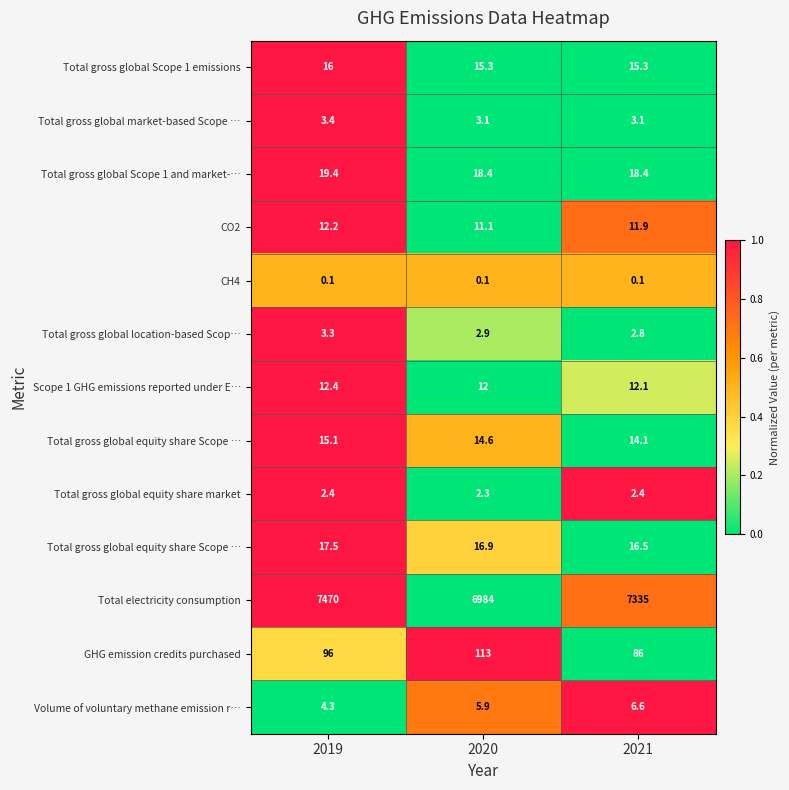

How many categories are shown in the chart?

3